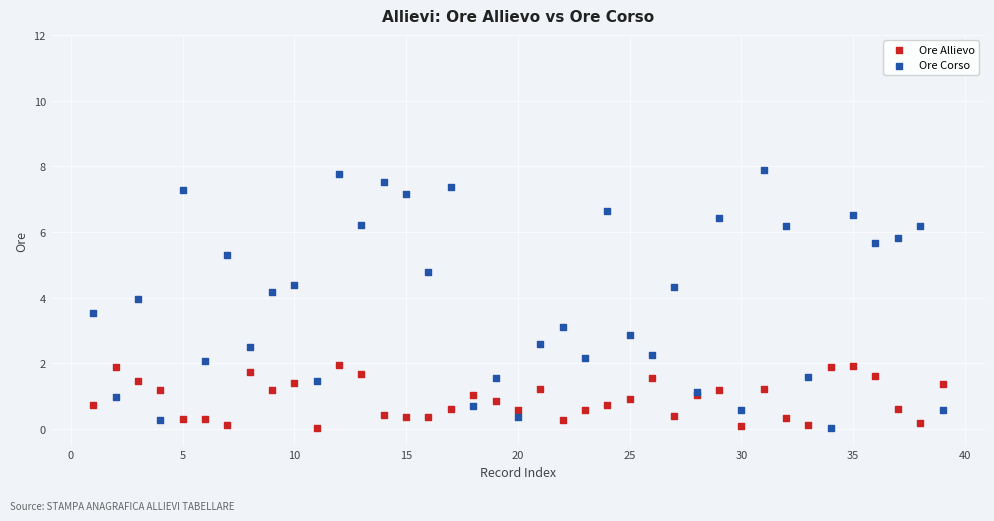

What are all the series names shown in the legend?

Ore Allievo, Ore Corso